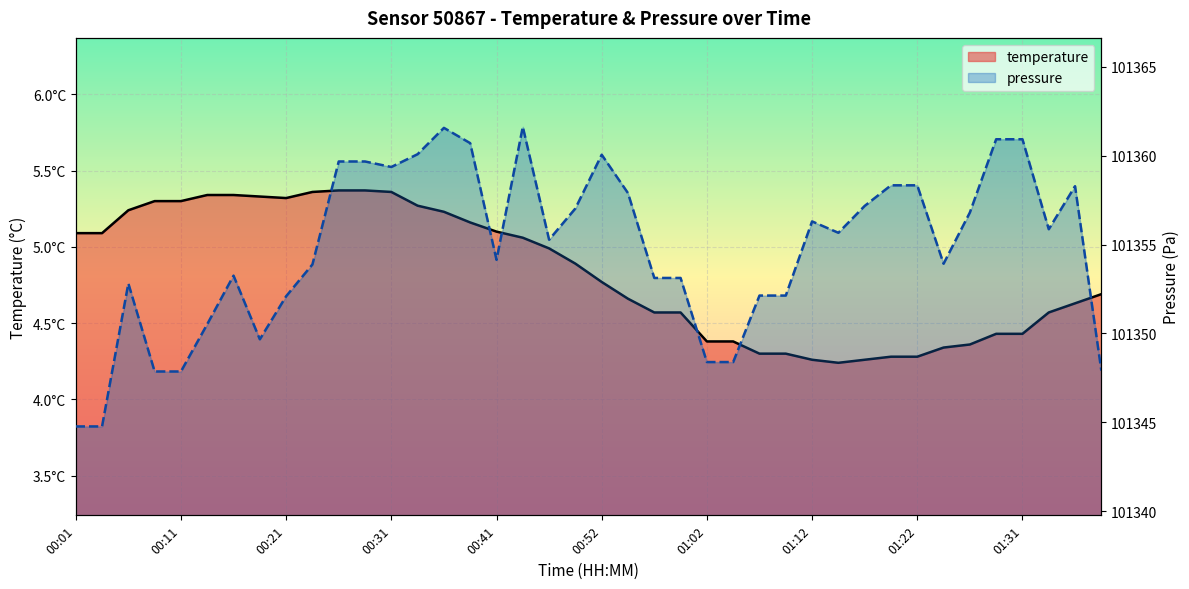

What is the sum of all pressure values?

4054192.2